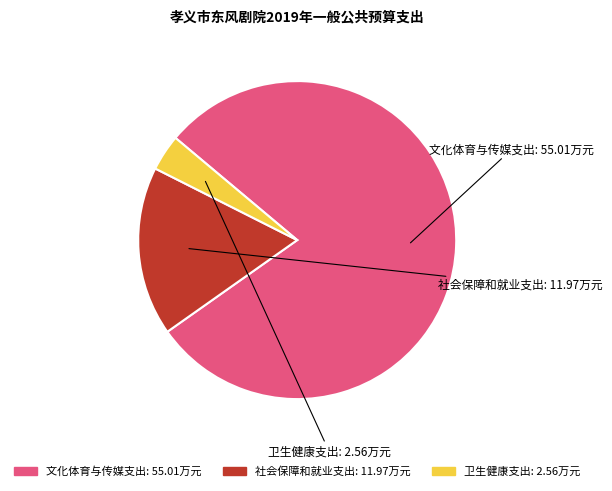

Is the sum of 社会保障和就业支出 and 卫生健康支出 greater than half?

No